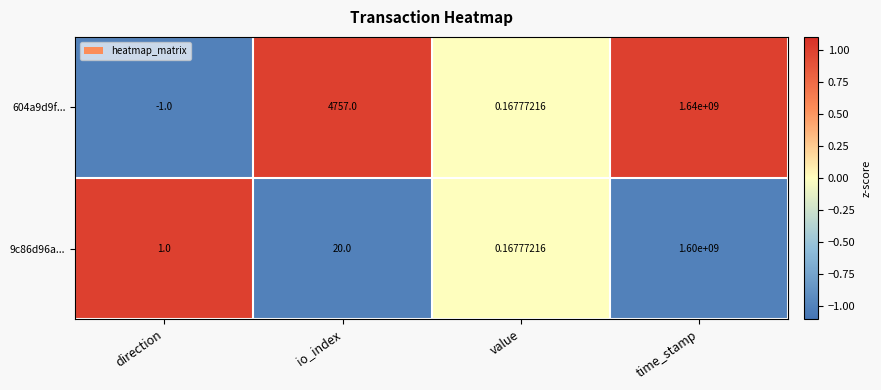

Which category has the highest value in the 9c86d96a... series?

time_stamp